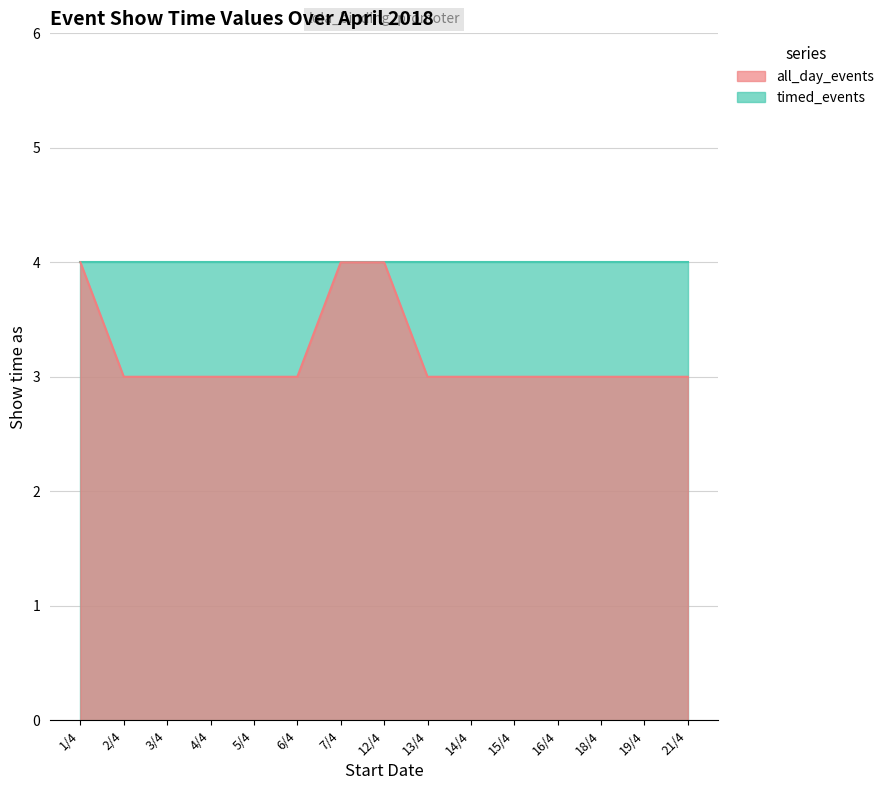

How many categories are shown in the chart?

15